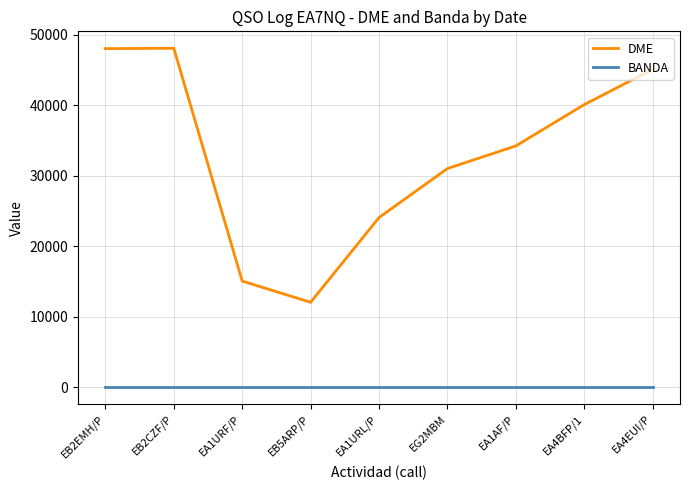

What position from the left is EB2CZF/P?

2